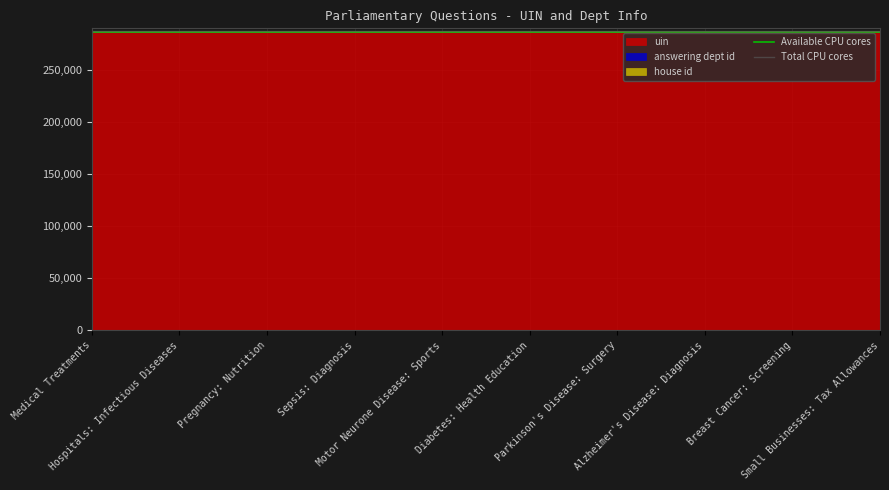

Is the value of Total CPU cores at Medical Treatments greater than the value of Available CPU cores at Hospitals: Infectious Diseases?

Yes